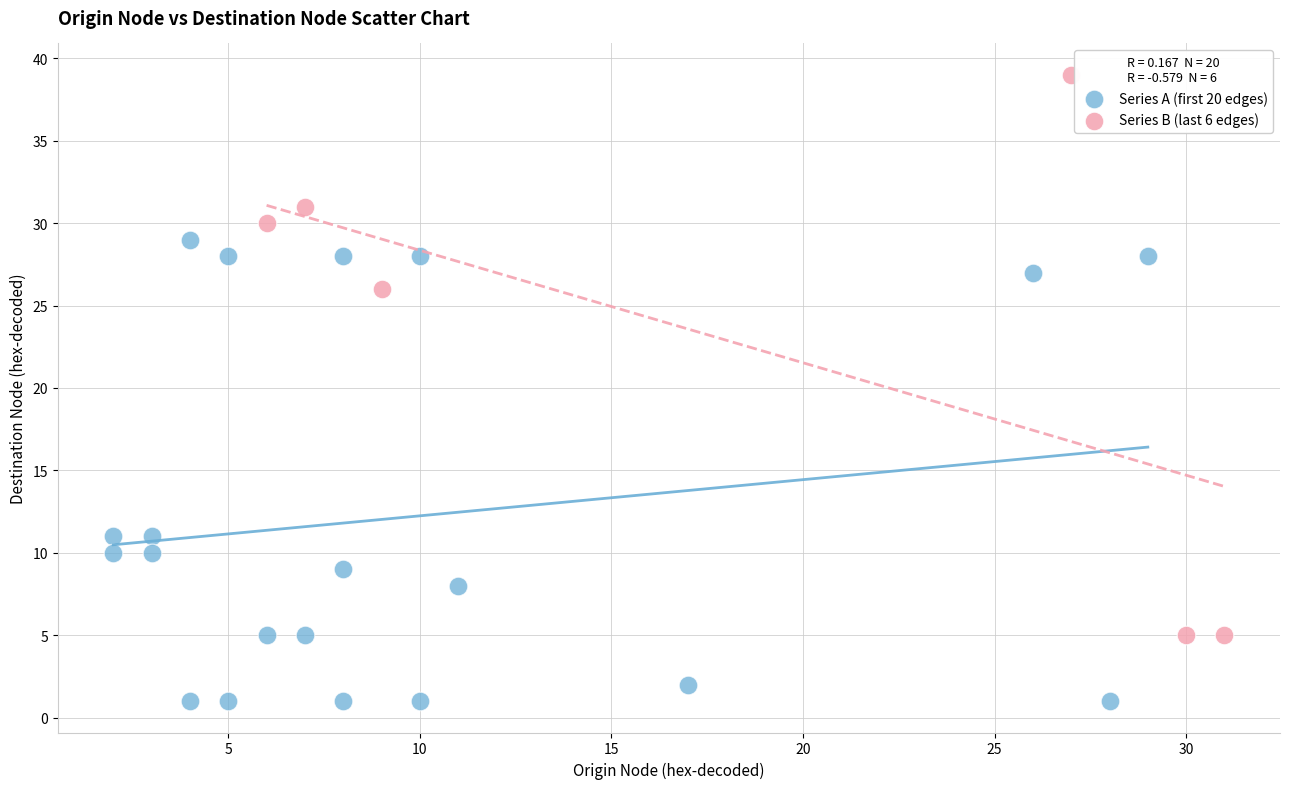

Which series contains the lowest Y value?

Series A (first 20 edges)